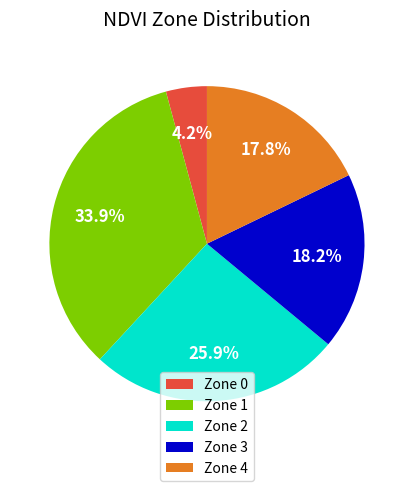

Combined, do Zone 1 and Zone 2 account for over 50%?

Yes